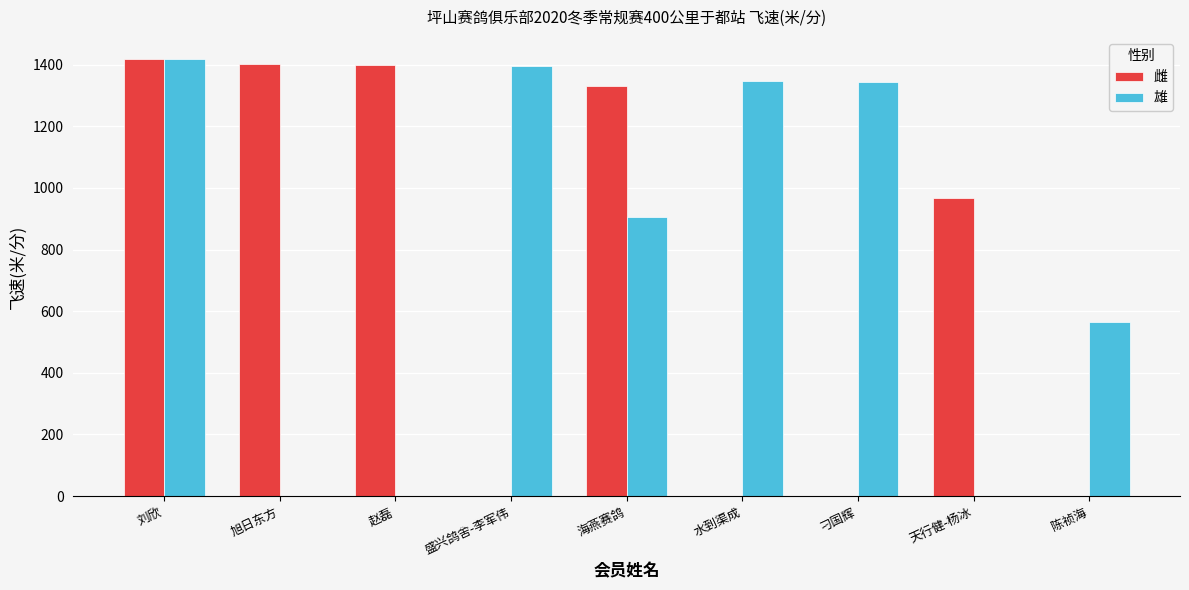

What is the total value across all series at 赵磊?

1399.7